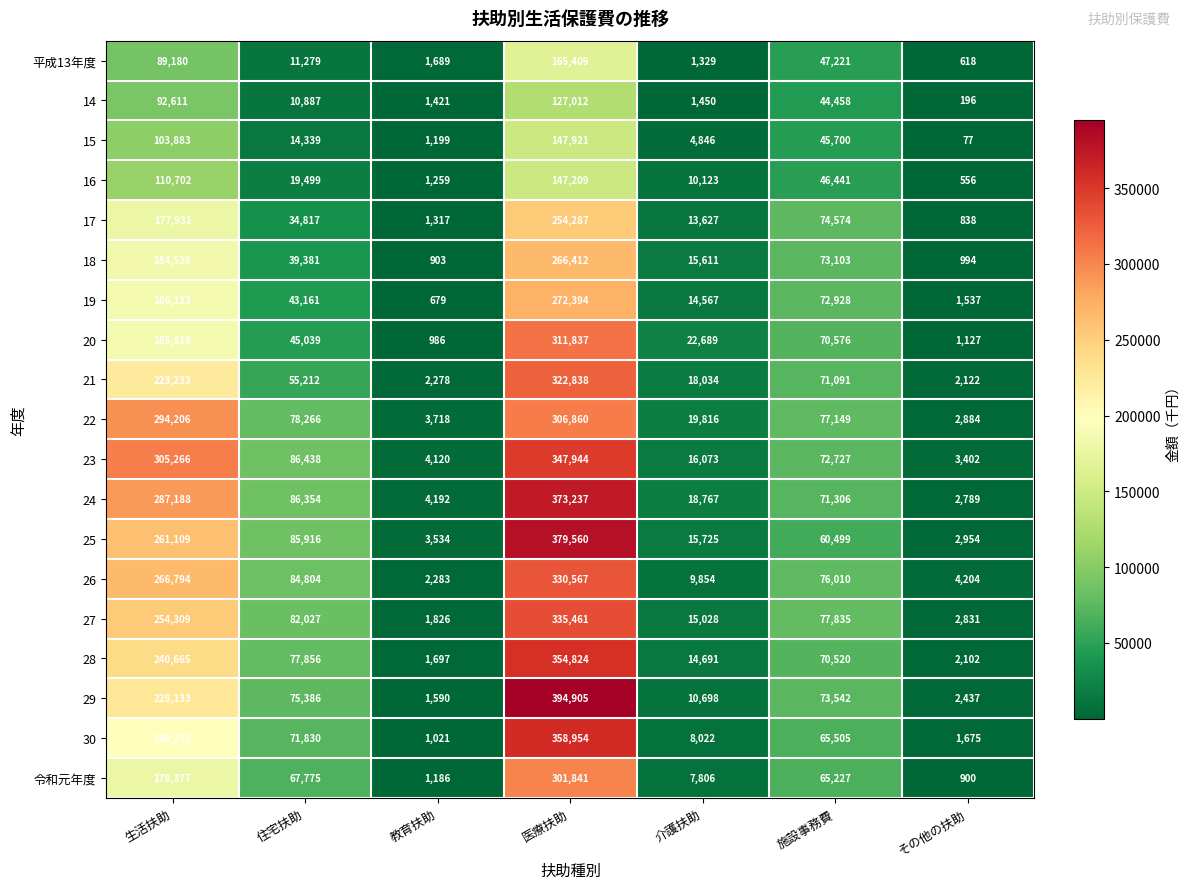

Rank the categories by 23 value from lowest to highest.

その他の扶助, 教育扶助, 介護扶助, 施設事務費, 住宅扶助, 生活扶助, 医療扶助